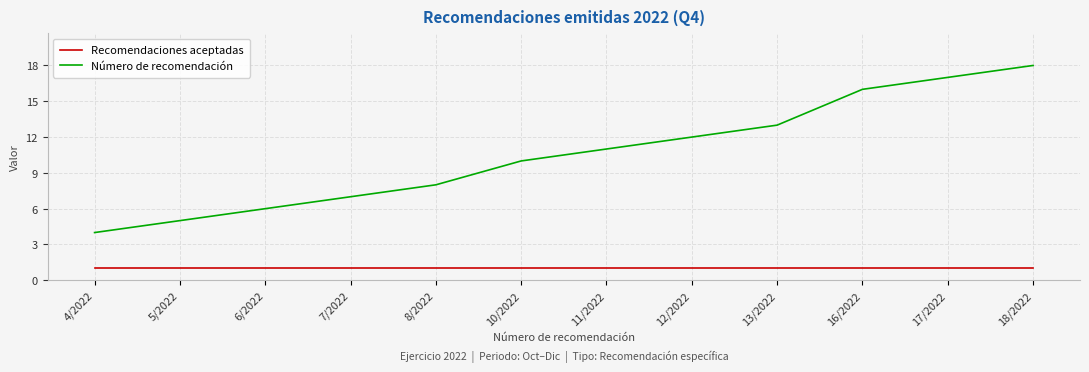

What is the total value across all series at 4/2022?

5